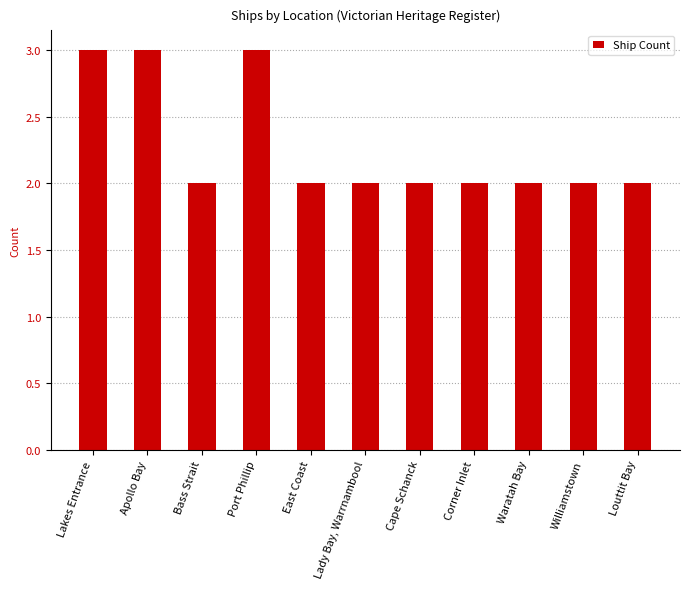

What is the minimum value shown in the chart?

2